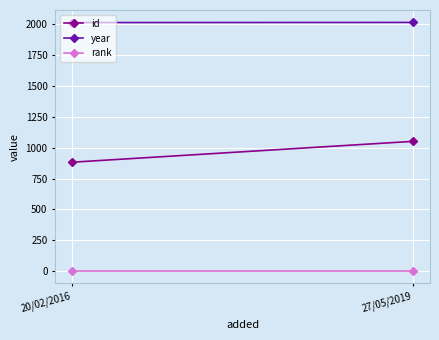

What value does the id series have at 20/02/2016, to the nearest 5?

885